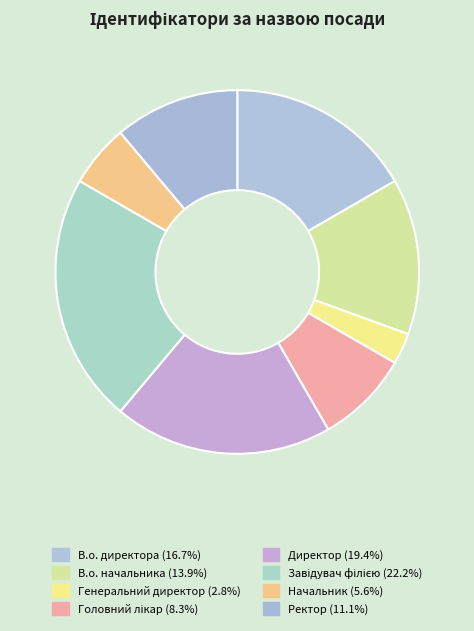

How many segments does this pie chart have?

8